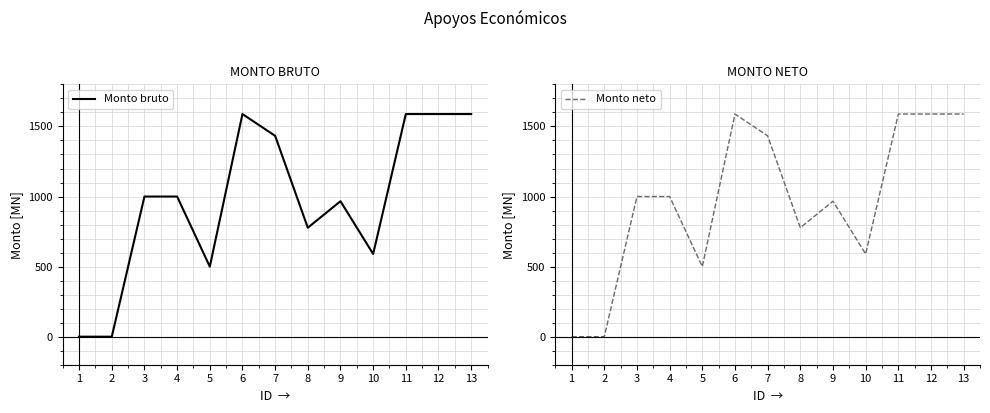

Rank the series by their maximum value, from highest to lowest.

Monto bruto, Monto neto